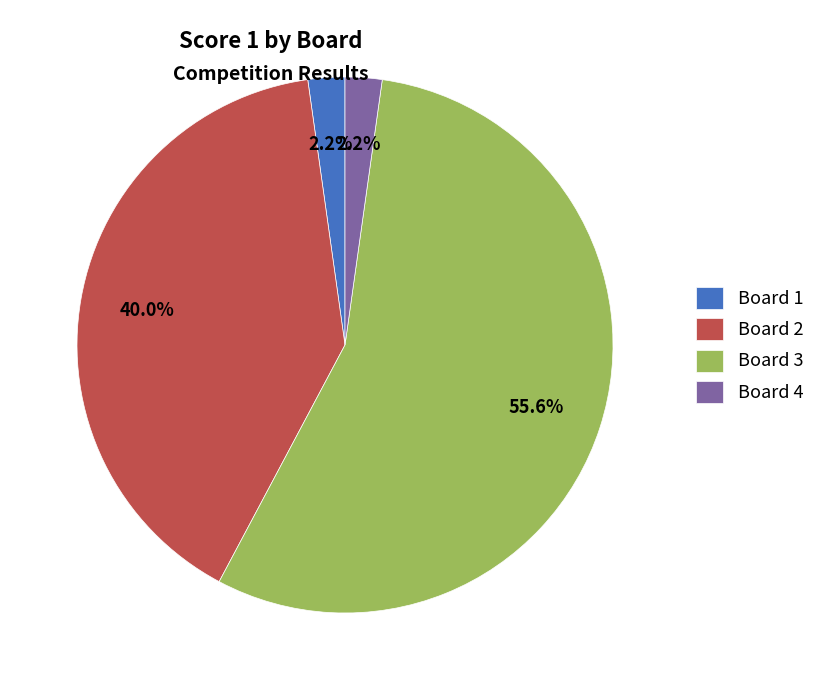

To the nearest percent, what is the difference between the largest and smallest slice percentages?

53%